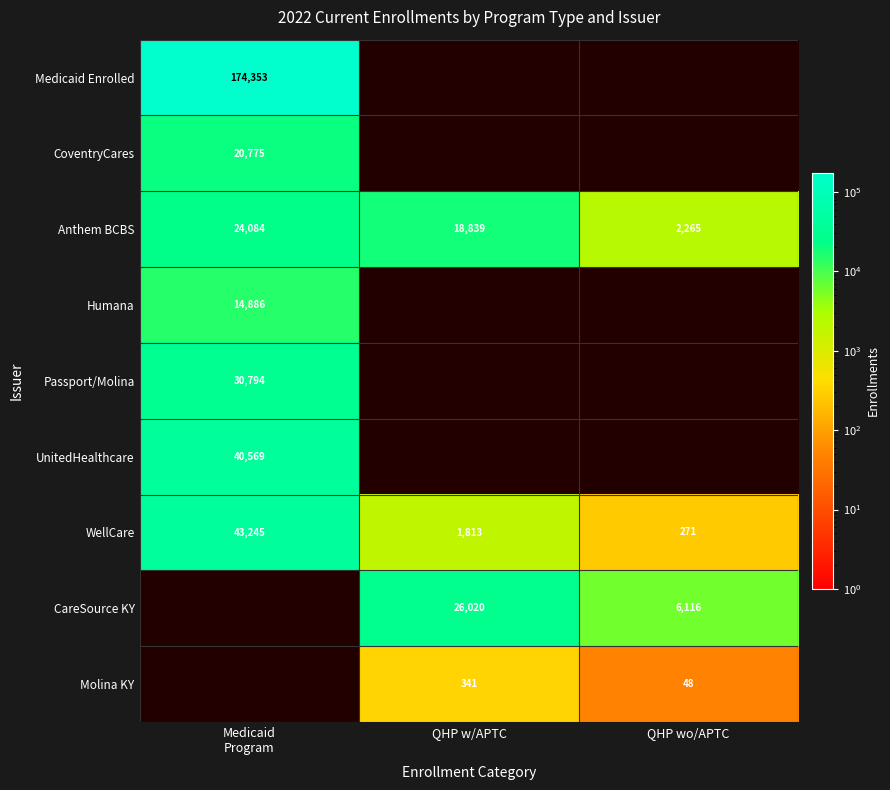

How many categories are shown in the chart?

3